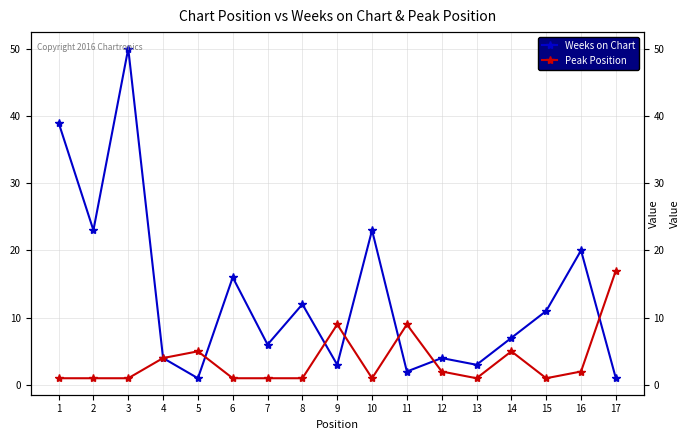

How many intersections are there between Peak Position and Weeks on Chart?

6